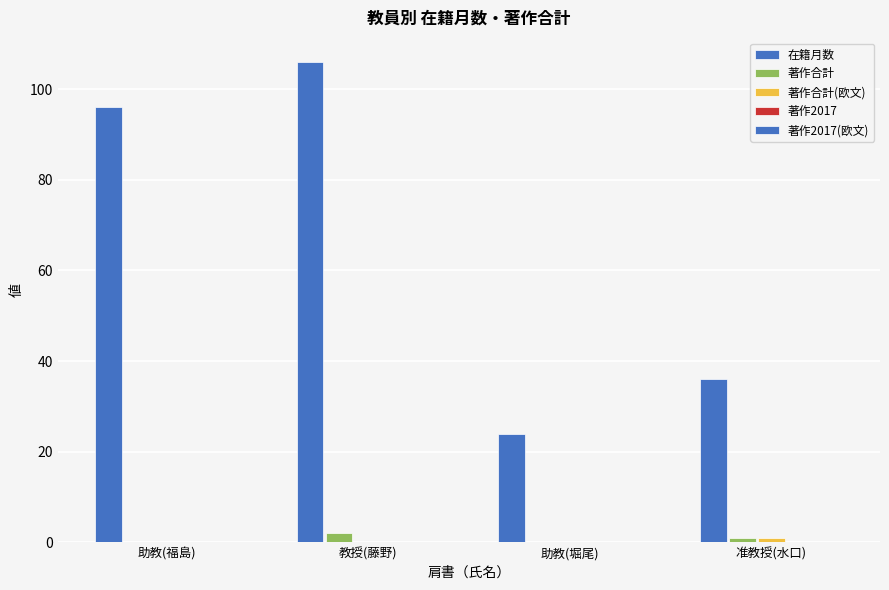

What is the difference between the maximum and minimum values in the 著作合計(欧文) series?

1